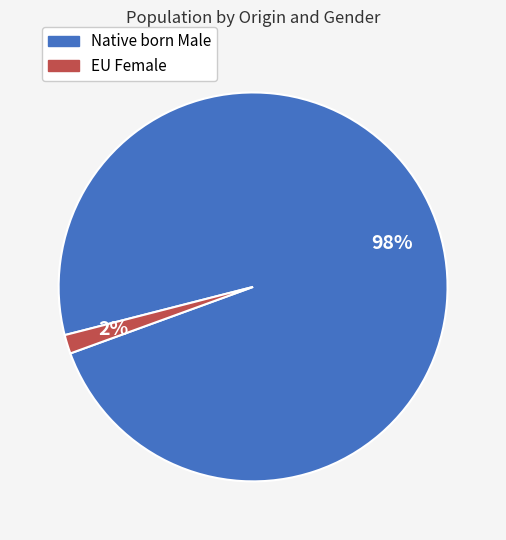

To the nearest percent, what is the average slice percentage?

50%